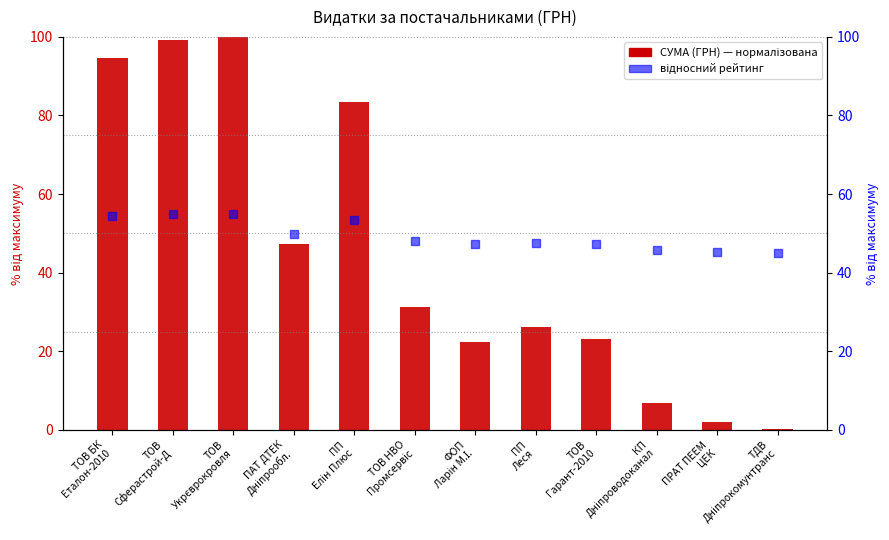

Is the value of СУМА (ГРН) — нормалізована at КП
Дніпроводоканал greater than the value of відносний рейтинг at ПРАТ ПЕЕМ
ЦЕК?

No